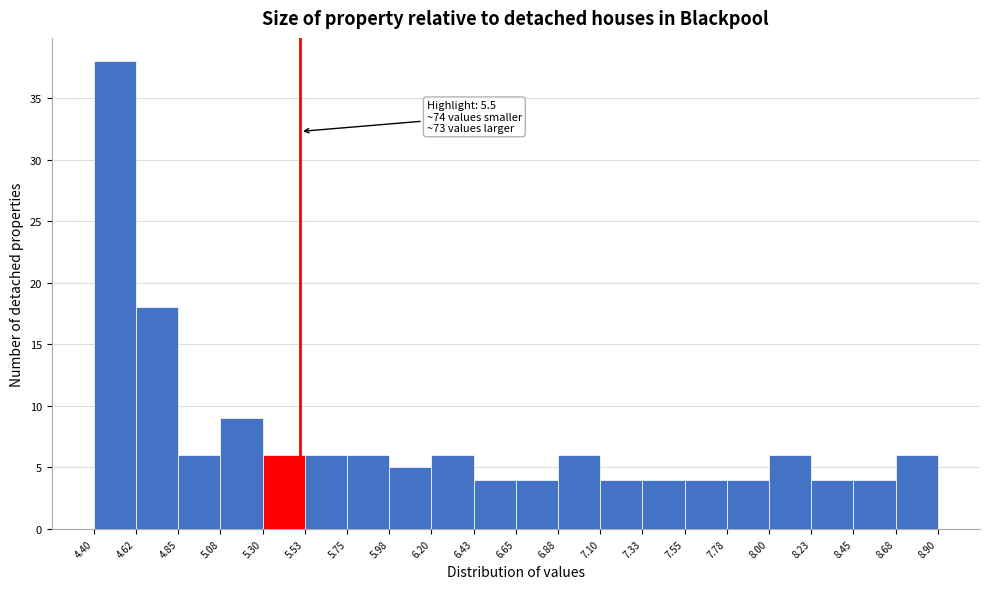

Over which range of the x-axis is the bar tallest?

4.40 to 4.62